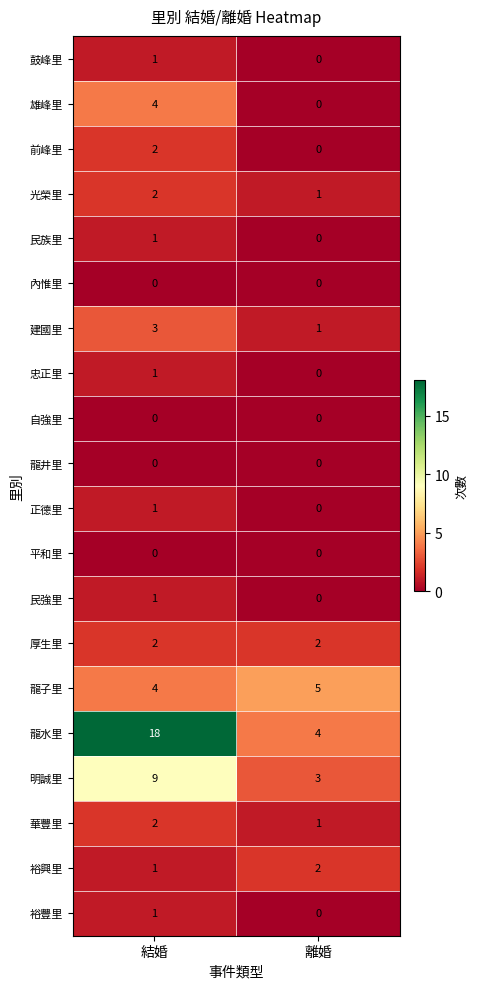

Count the number of categories in the chart.

2